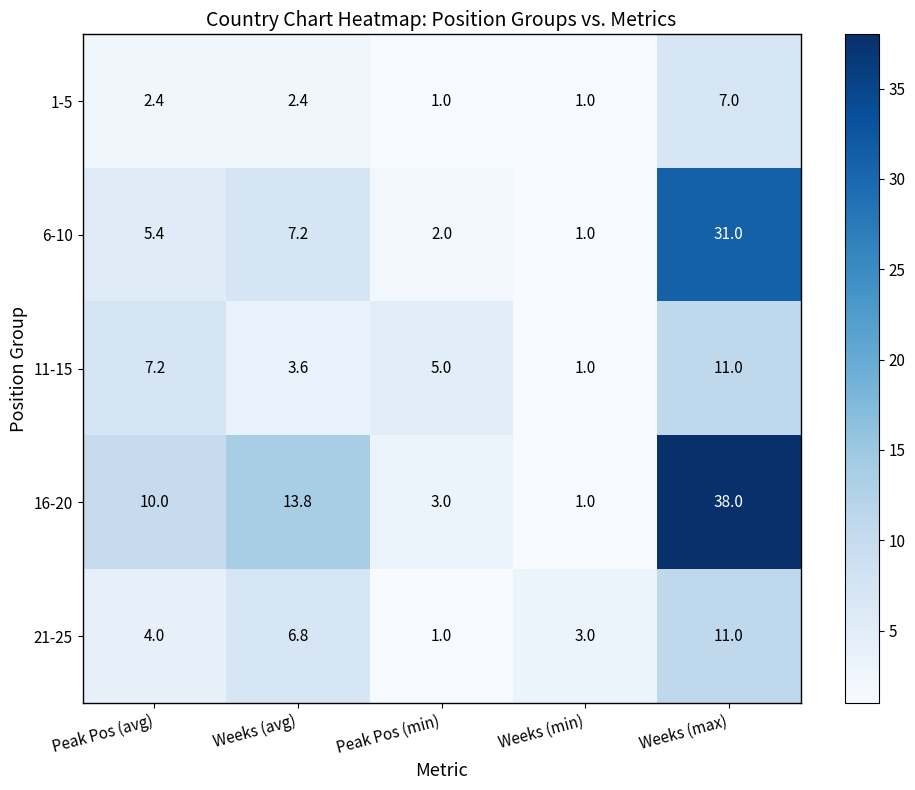

What is the average value of the 21-25 series?

5.2